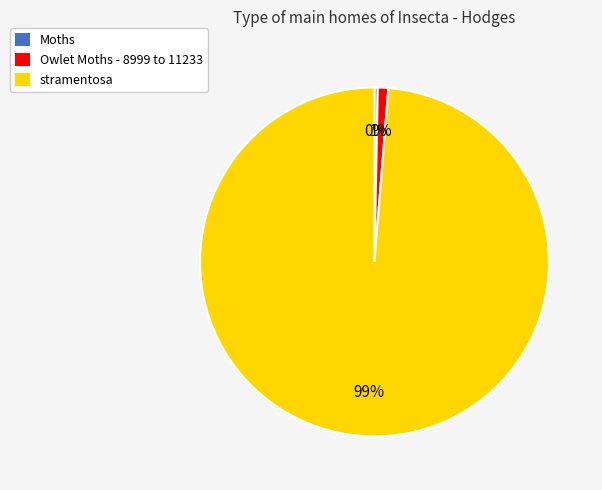

How many segments does this pie chart have?

3